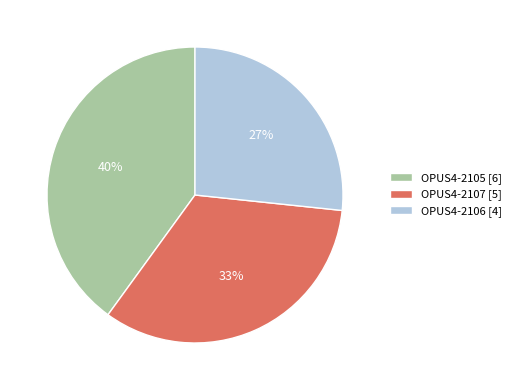

To the nearest percent, what percentage of the pie is OPUS4-2106?

27%